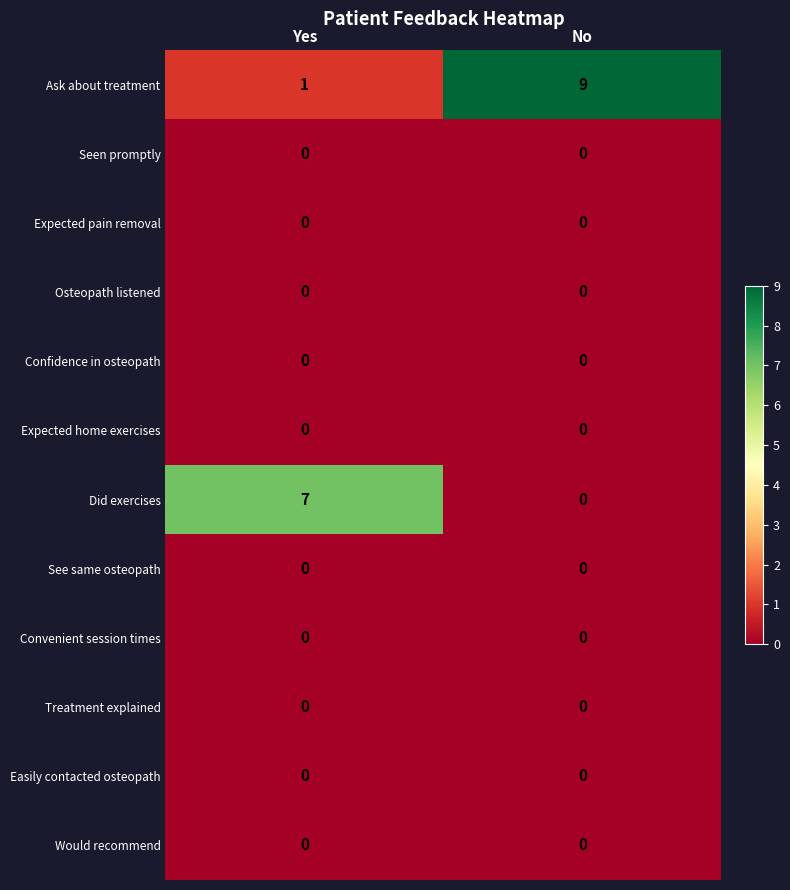

How many categories are shown in the chart?

2